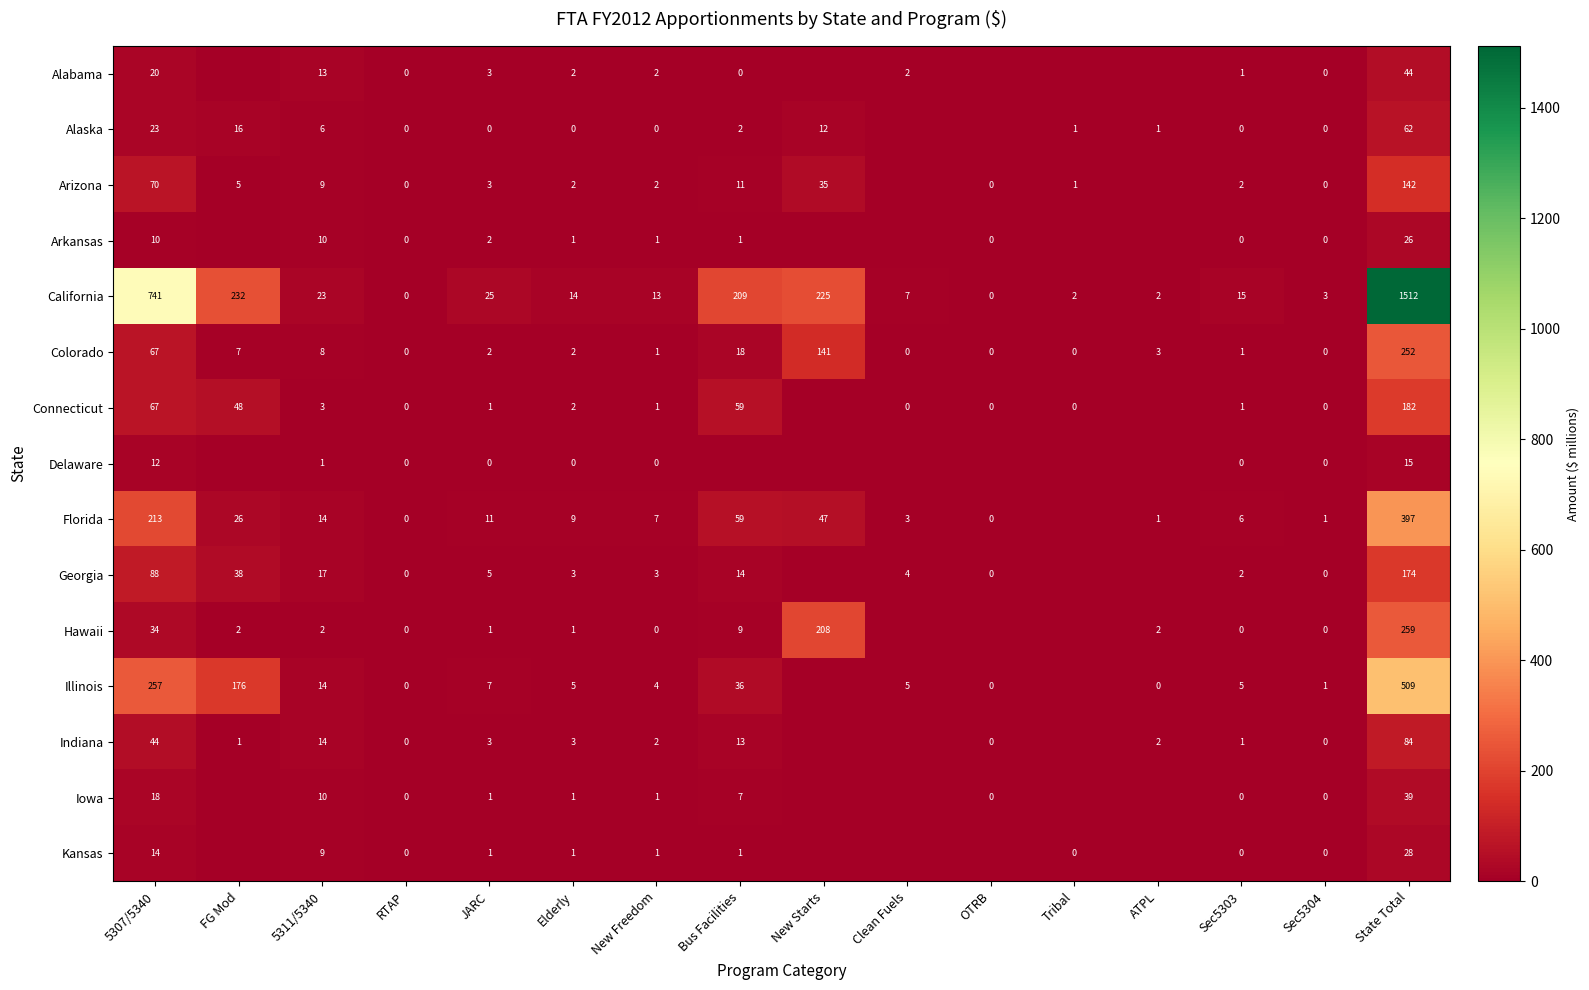

At how many categories does at least one series exceed 584?

2